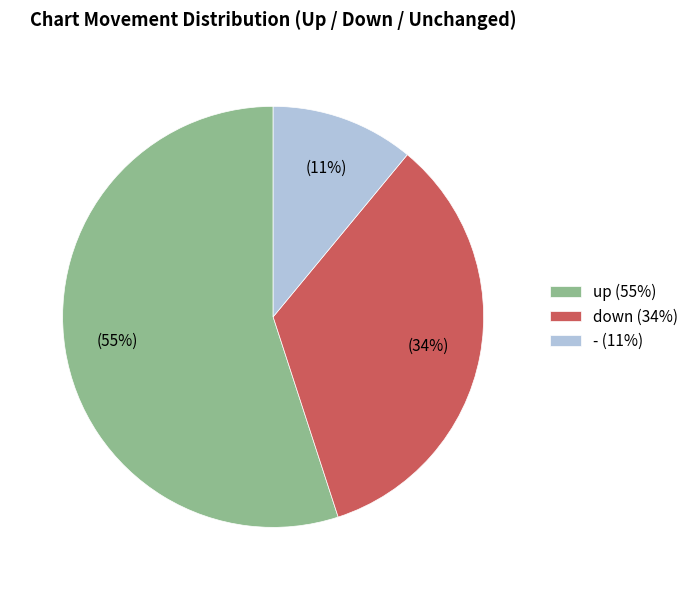

To the nearest percent, what is the combined percentage of down and -?

45%